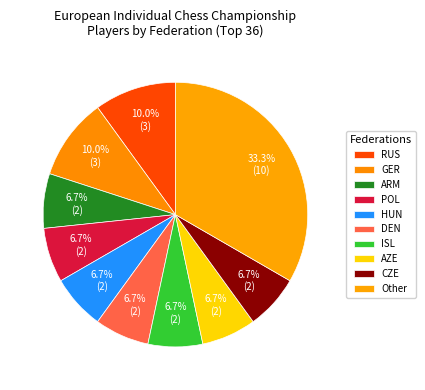

What is the total percentage of HUN and AZE?

13.3%